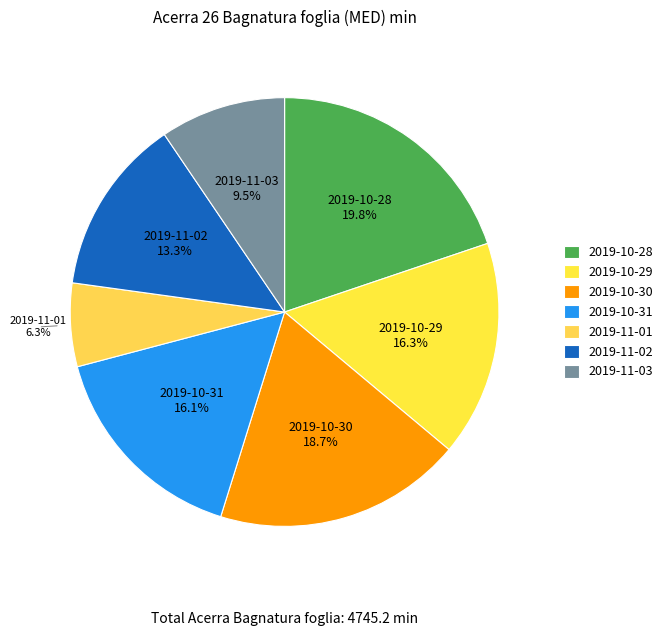

What percentage is the 2019-10-29 slice, to the nearest percent?

16%